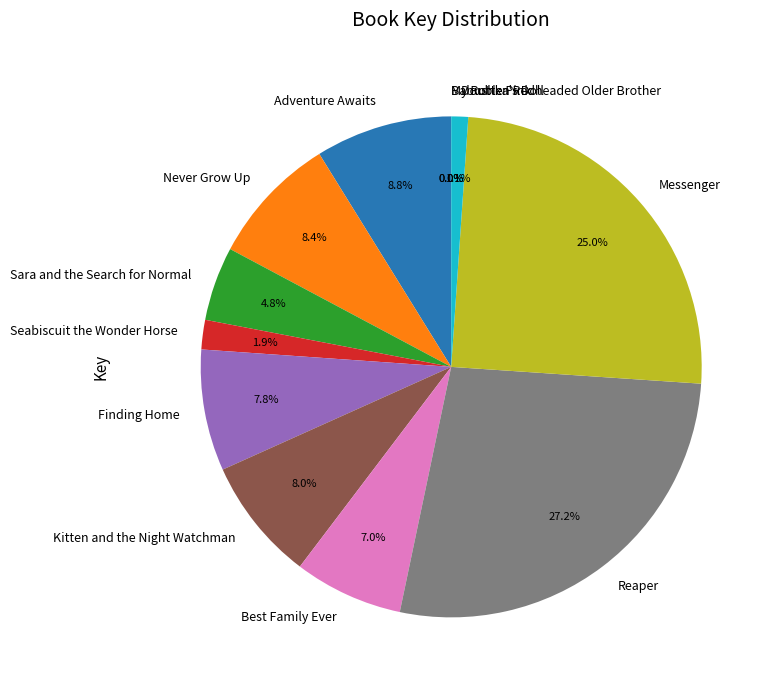

Which slice is the largest?

Reaper